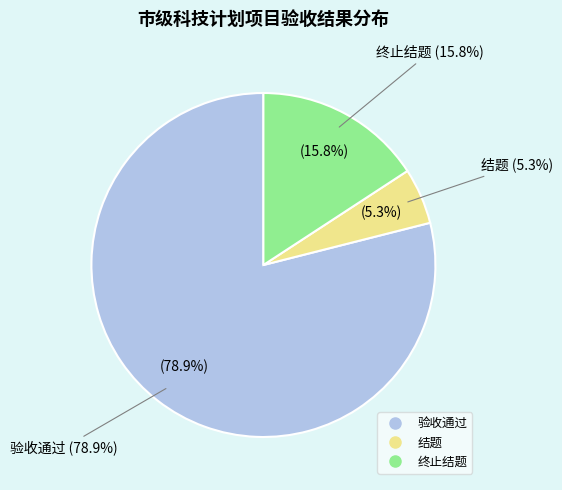

Is there any slice that represents more than half of the pie?

Yes